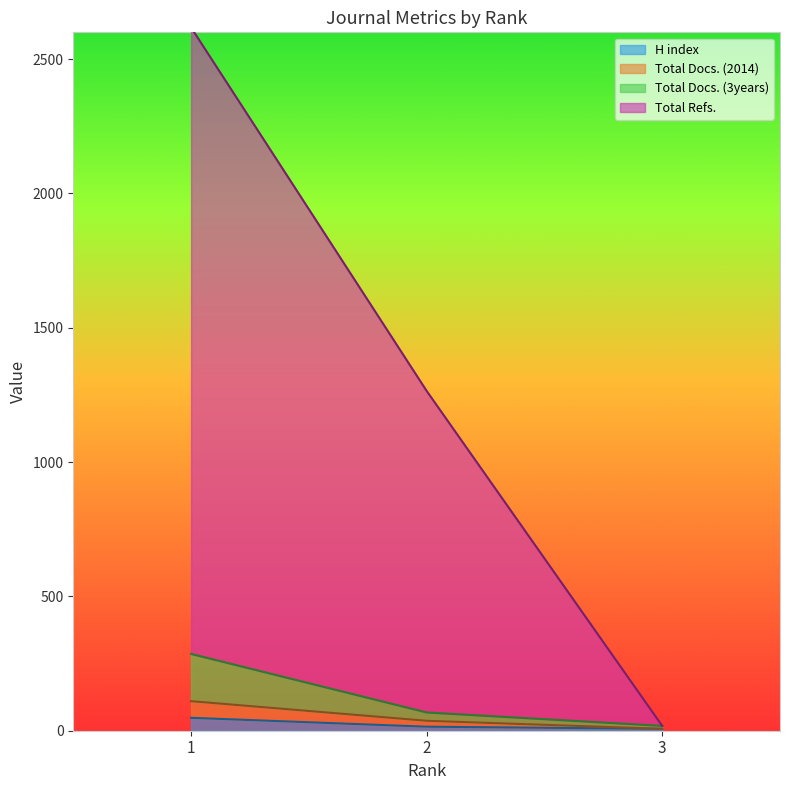

The Total Docs. (2014) series shows 11 at 3. True or false?

False